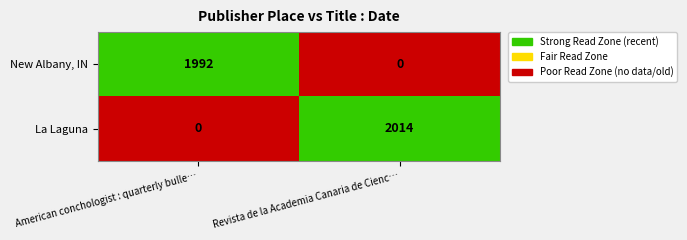

Rank the series at American conchologist : quarterly bulle… from highest to lowest value.

New Albany, IN, La Laguna